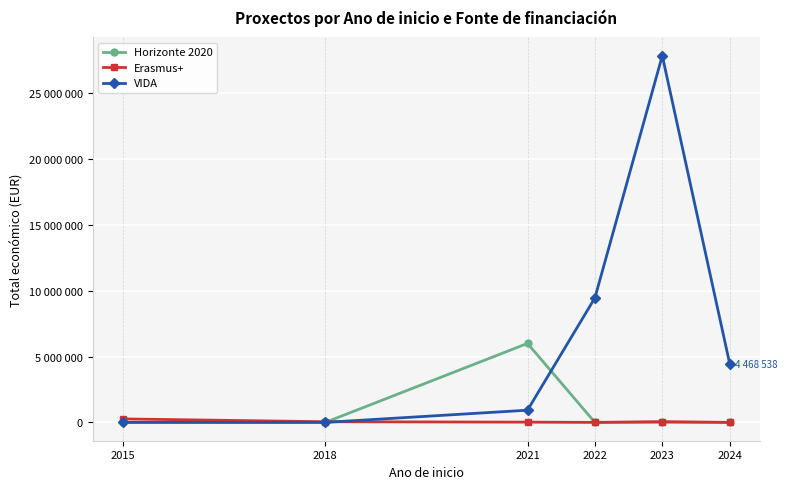

What are all the series names shown in the legend?

Horizonte 2020, Erasmus+, VIDA